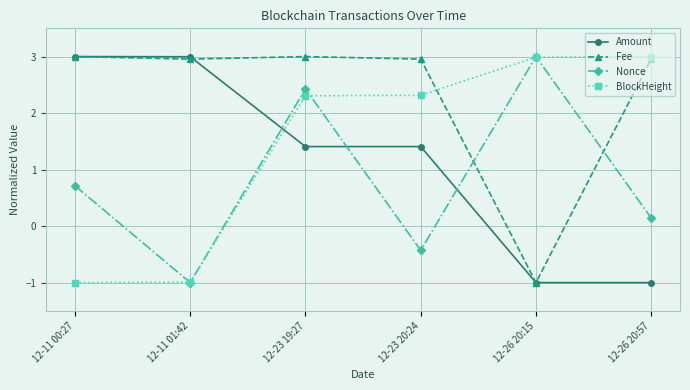

True or false: Fee has more than 2 points higher than both neighbors.

False